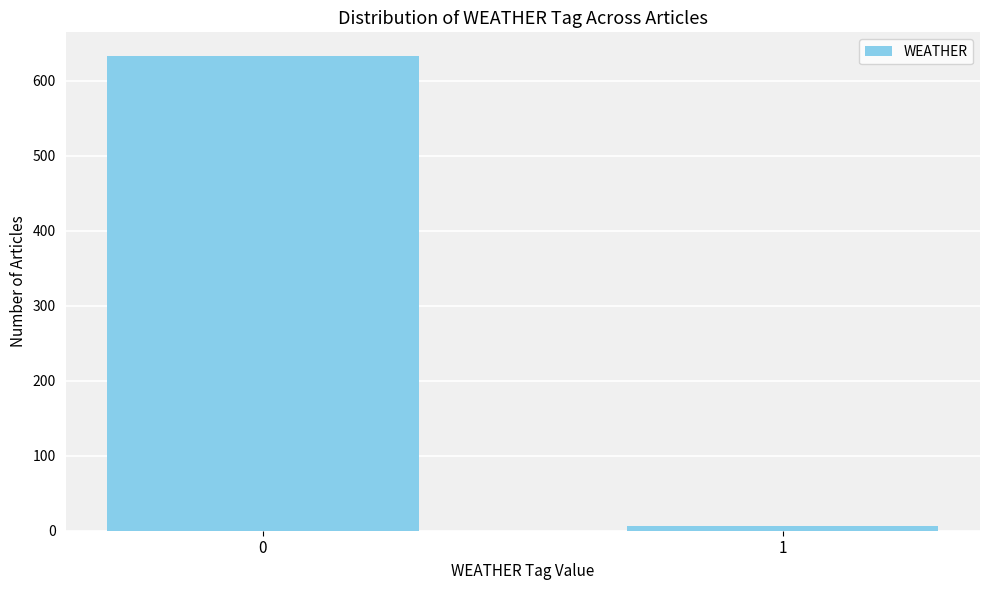

Reading right to left, transcribe all the data shown in this chart.

1=6	0=633